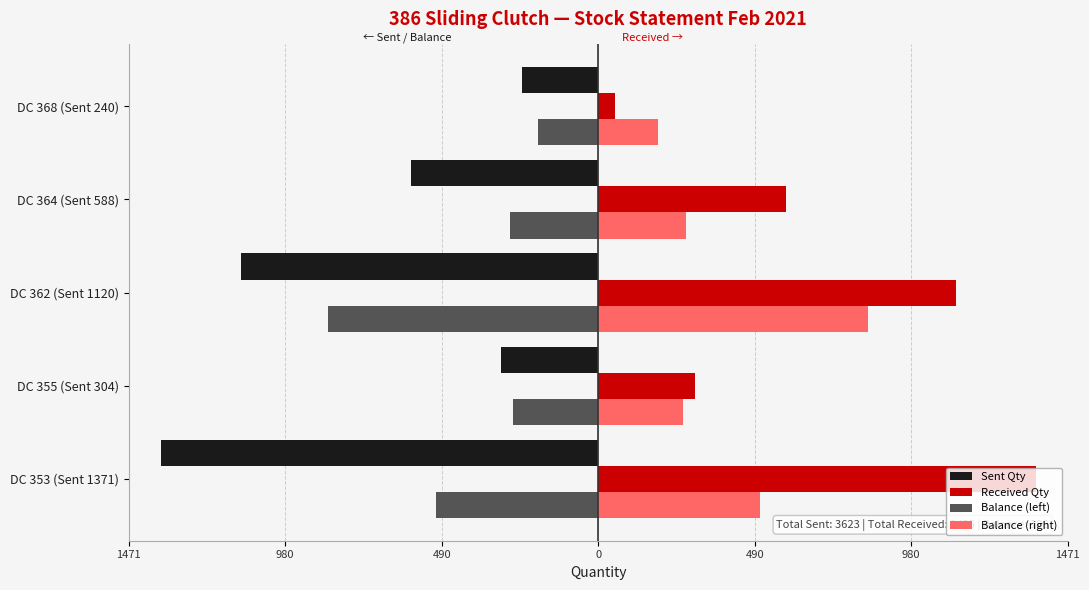

What are all the series names shown in the legend?

Sent Qty, Received Qty, Balance (left), Balance (right)